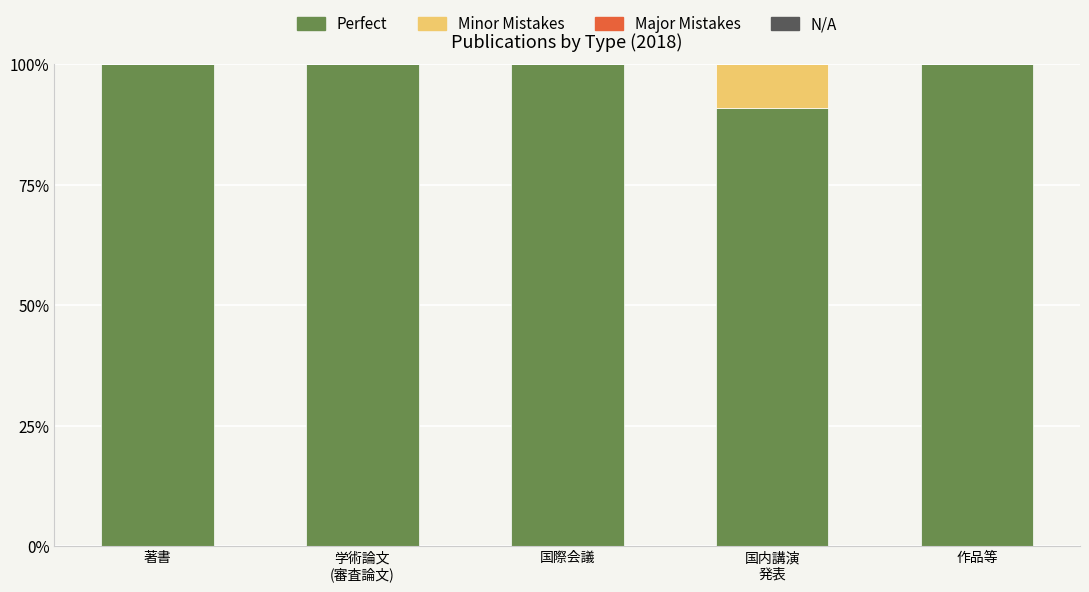

What is the sum of all Perfect values?

490.9